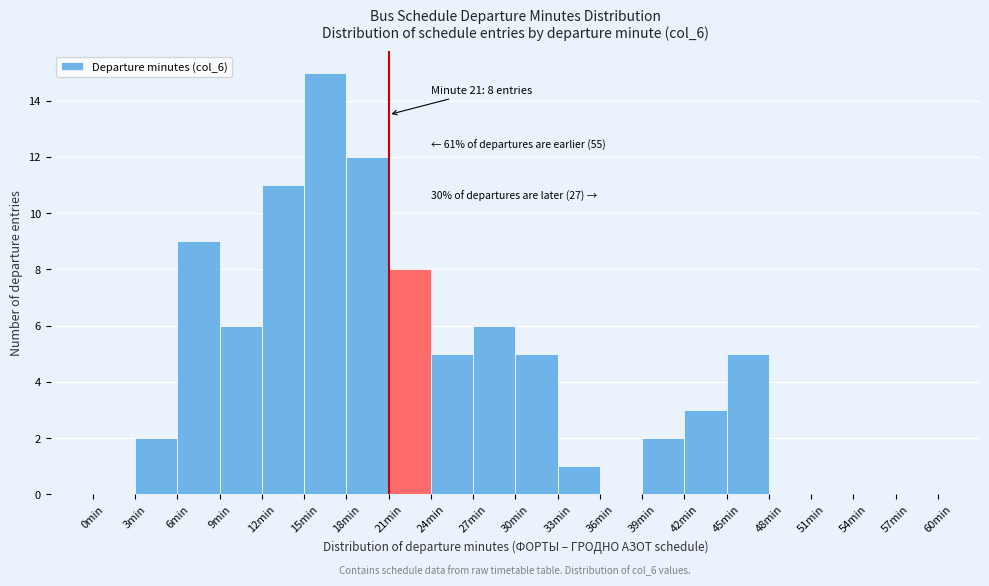

Over which range of the x-axis is the bar tallest?

15 to 18